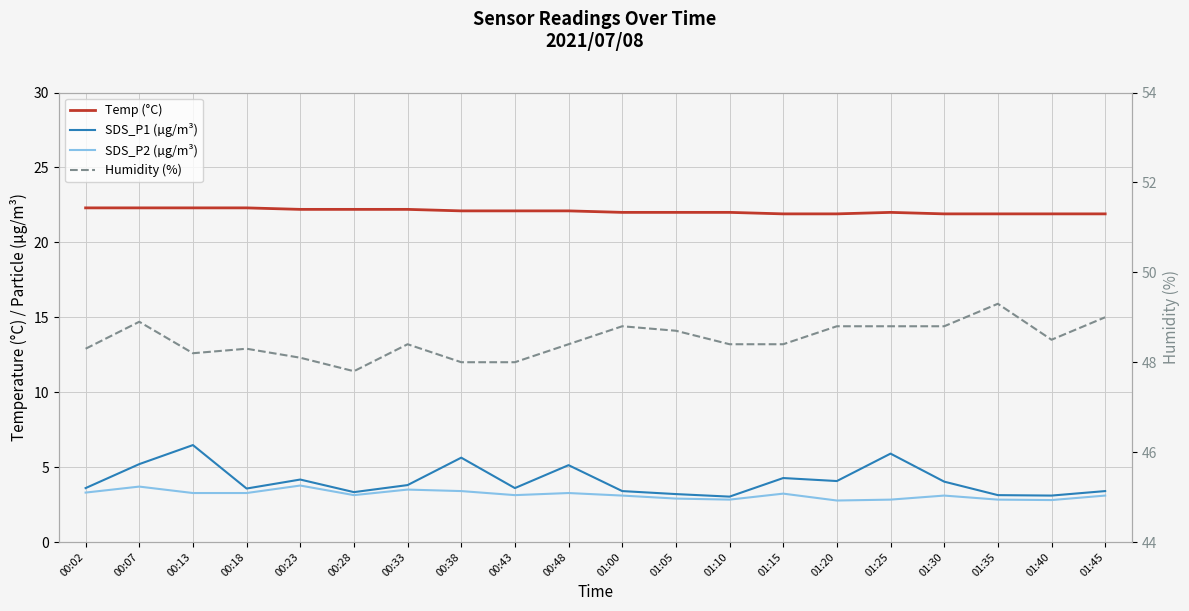

What is the difference between the maximum and second lowest values in the SDS_P1 (µg/m³) series?

3.4